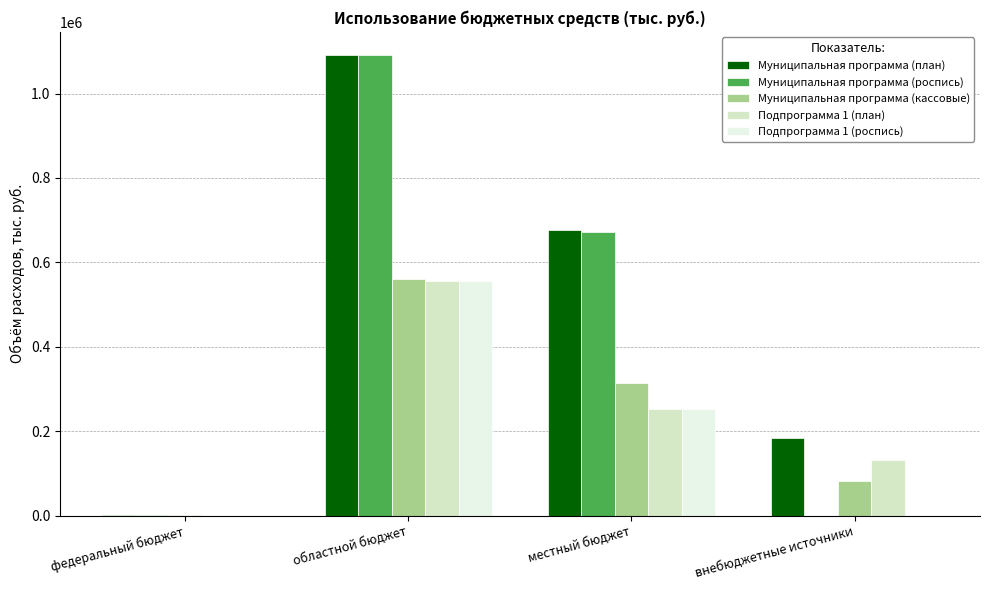

What is the total value across all series at областной бюджет?

3855072.1